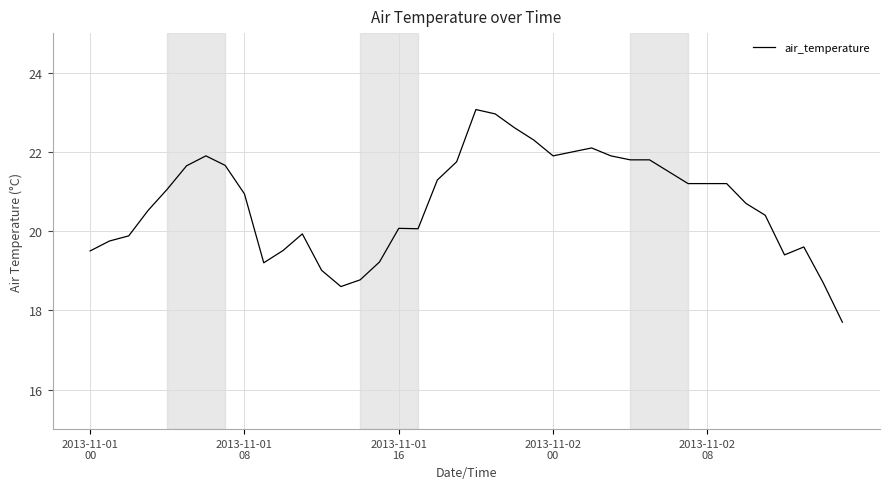

What is the difference between the maximum and minimum values?

5.4